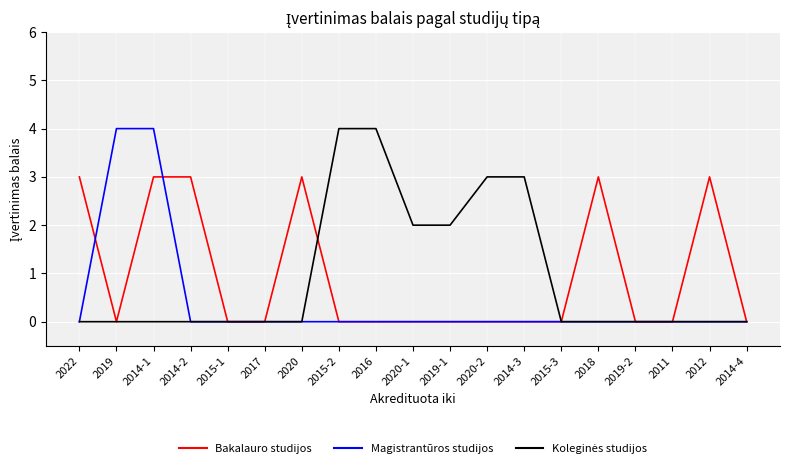

What position from the left is 2012?

18